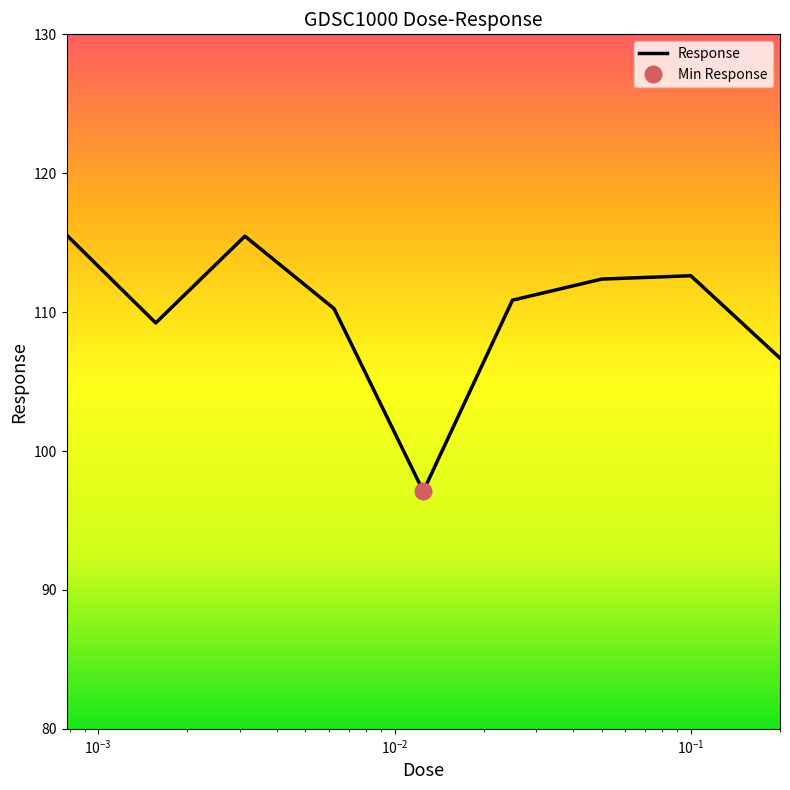

The value at 0.00625 is 110.2. True or false?

True